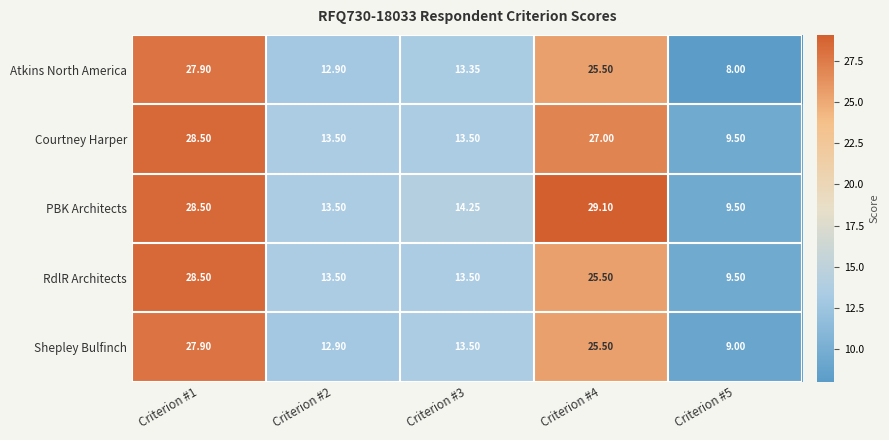

Is the value of RdlR Architects at Criterion #4 greater than the value of PBK Architects at Criterion #2?

Yes